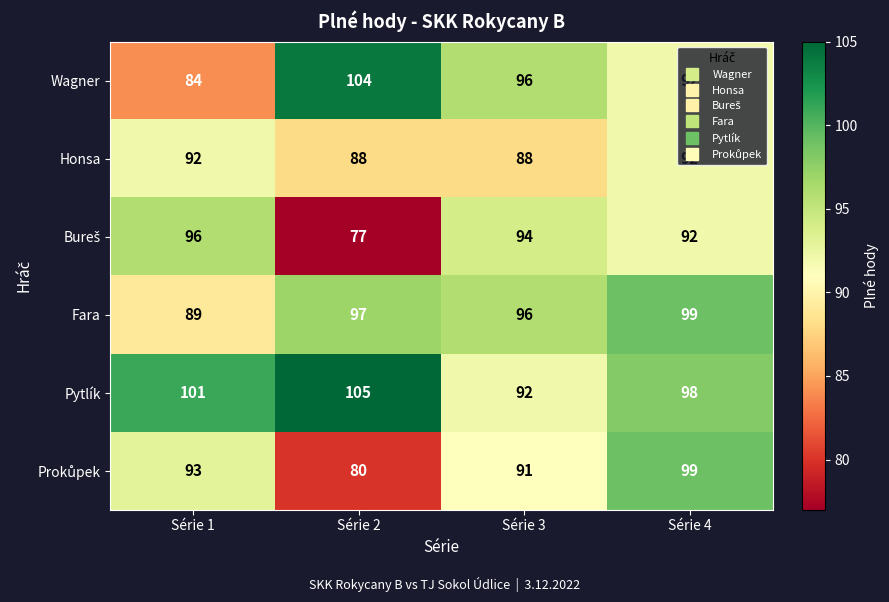

At which category does the chart reach its peak across all series?

Série 2